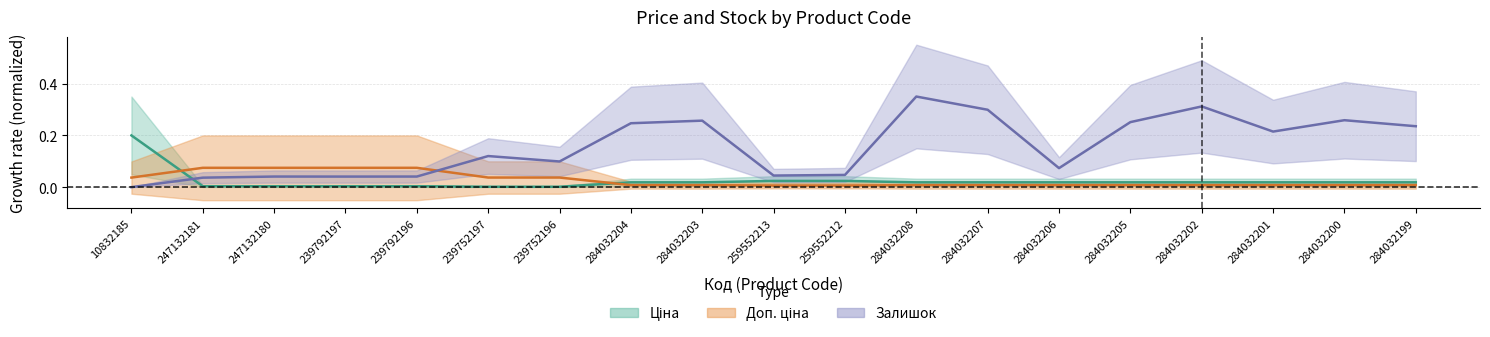

Does the chart display data point markers on the line(s)?

No